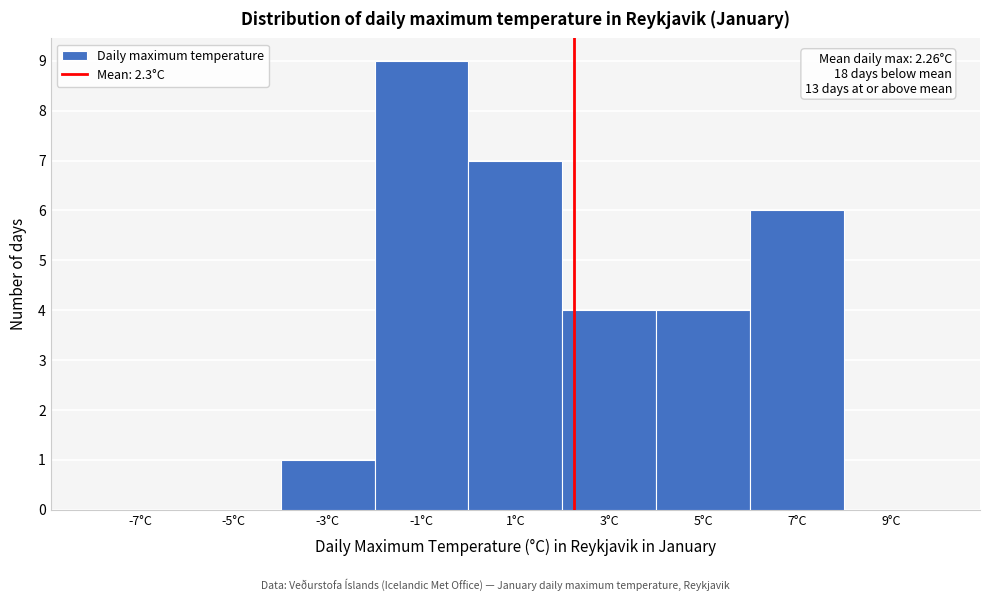

Which range on the x-axis has the tallest bar?

-2 to 0